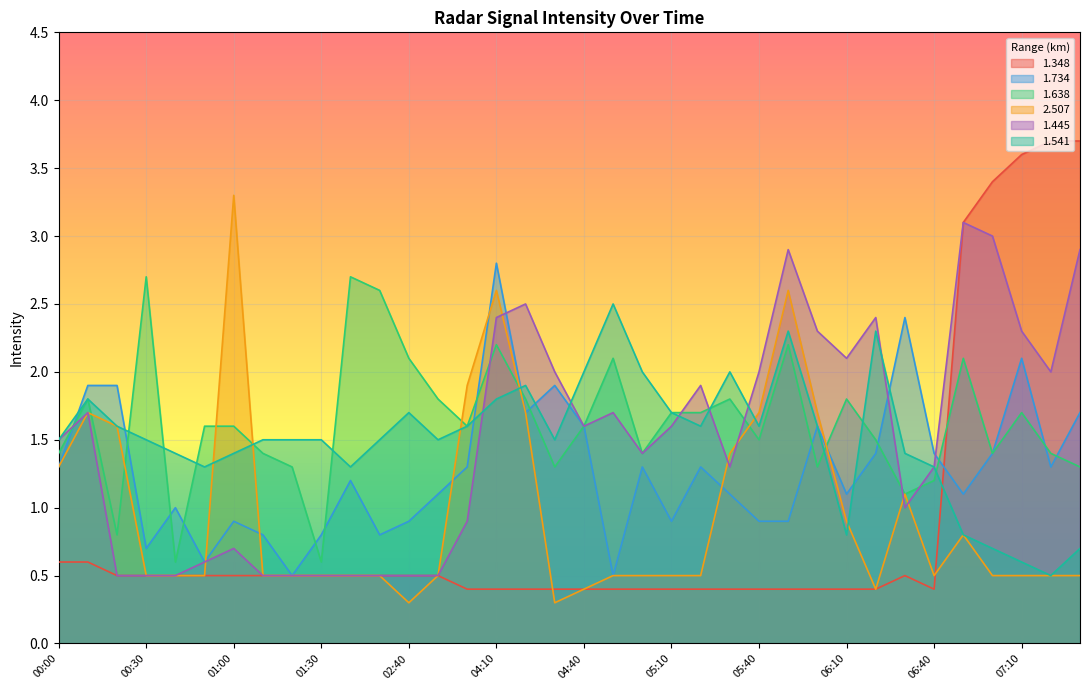

Is the value of 1.734 at 04:40 greater than the value of 1.541 at 00:20?

No